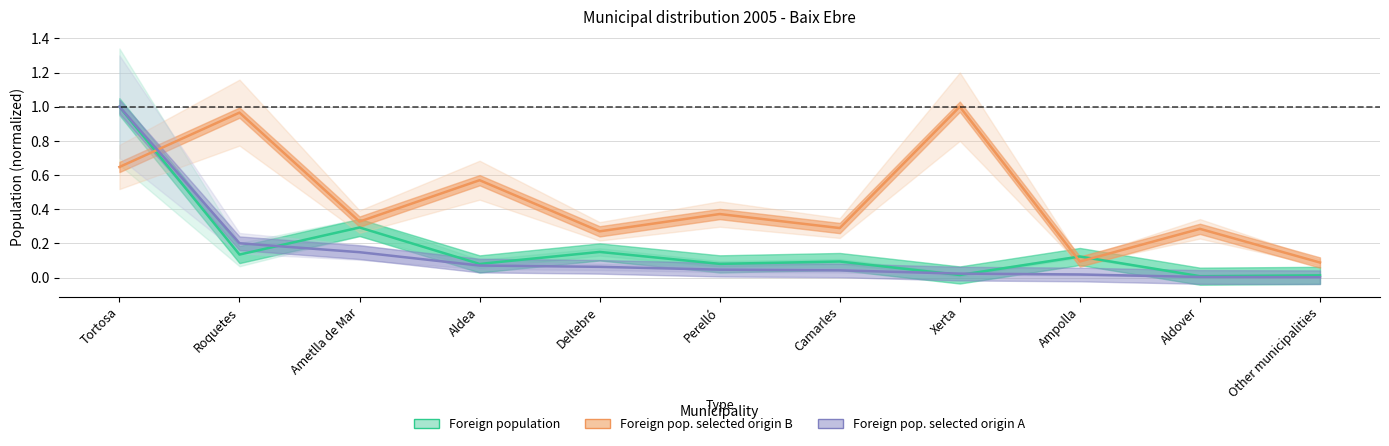

Which series has the largest range (max minus min)?

Foreign pop. selected origin A